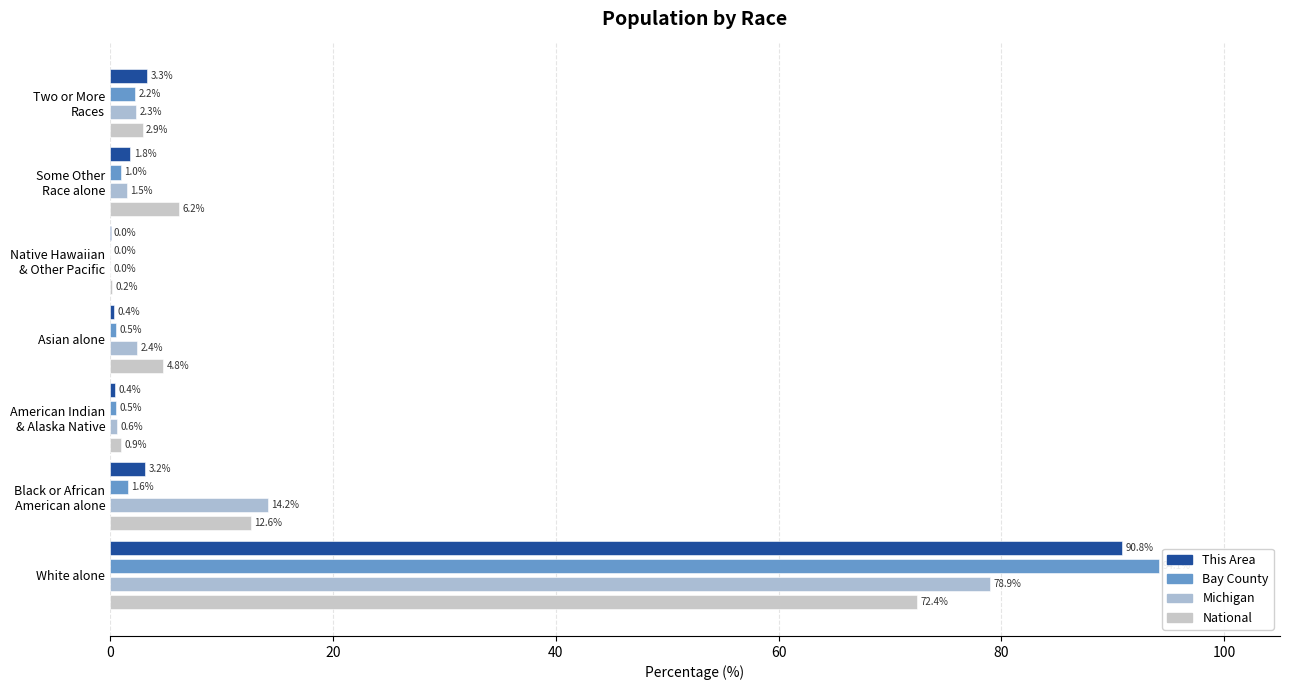

What are all the series names shown in the legend?

This Area, Bay County, Michigan, National